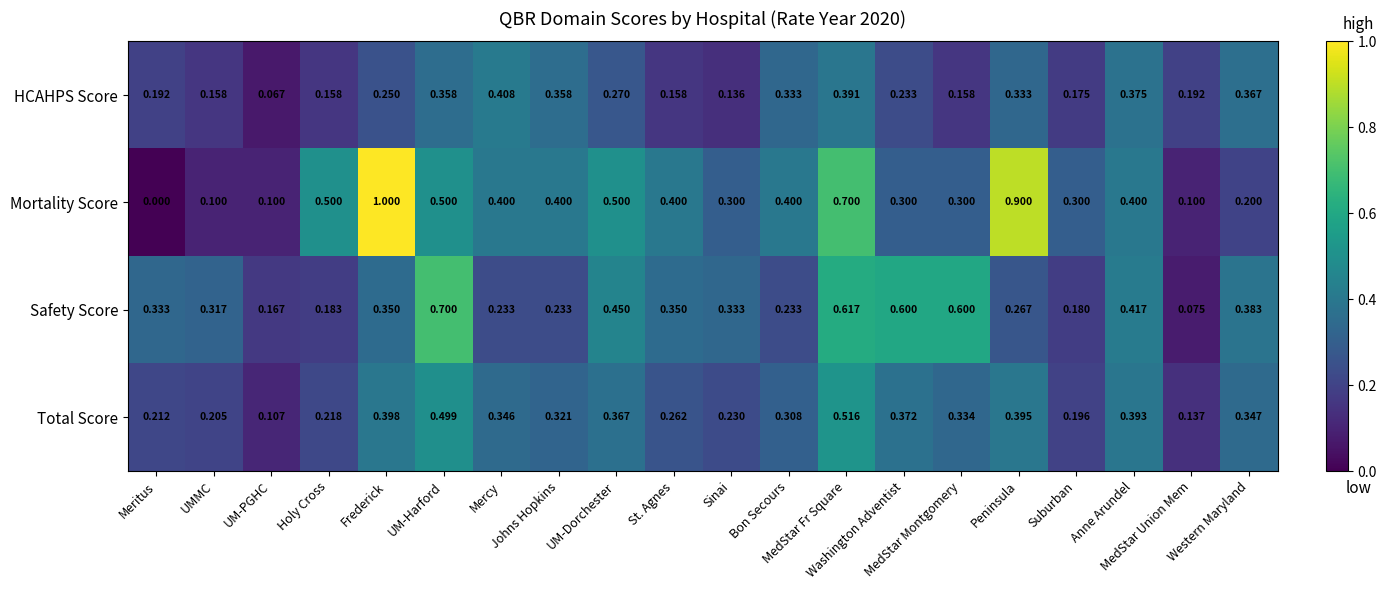

Rank the series by their average value, from lowest to highest.

HCAHPS Score, Total Score, Safety Score, Mortality Score